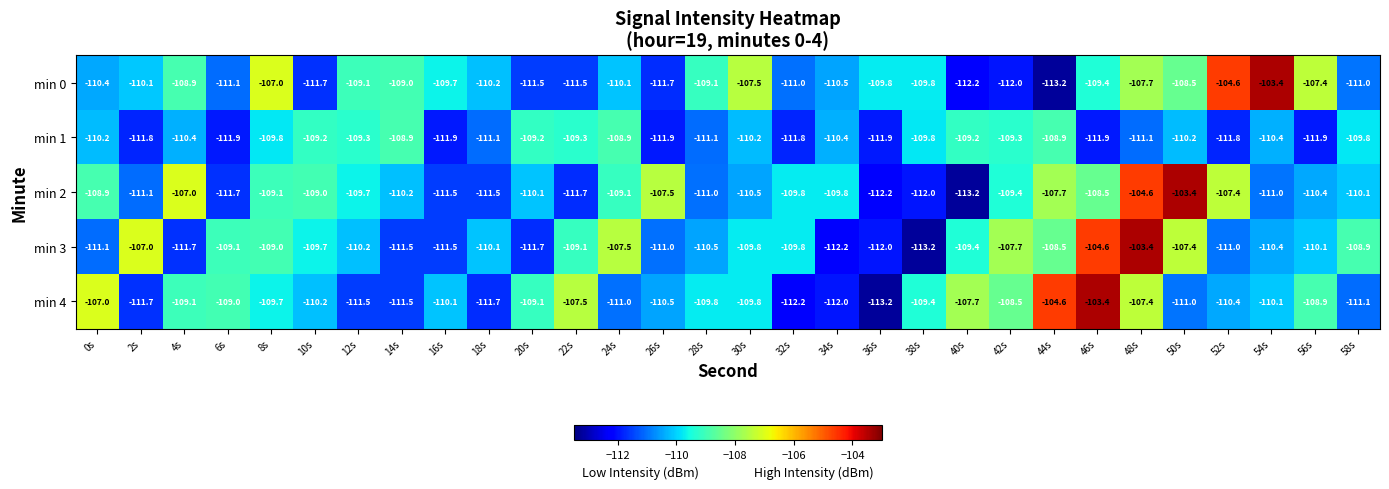

Where does the min 4 series first go above -109?

0s